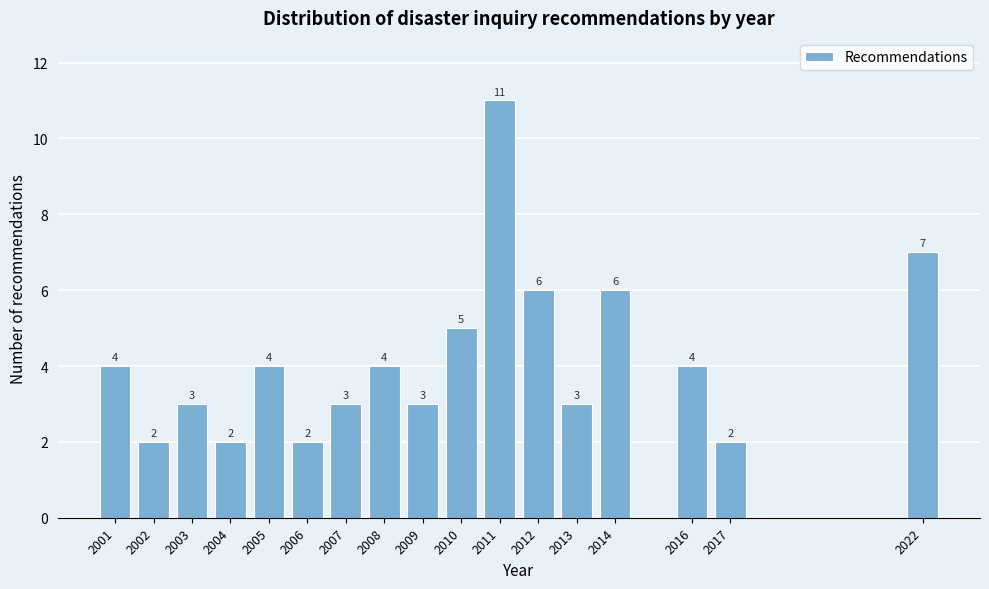

Reading left to right, transcribe all the data shown in this chart.

4	2	3	2	4	2	3	4	3	5	11	6	3	6	4	2	7